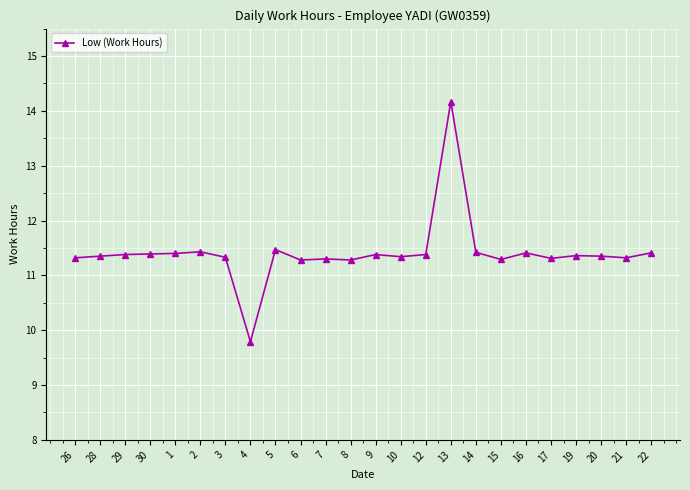

Approximately how many times larger is the value at 10 compared to 7?

1.0